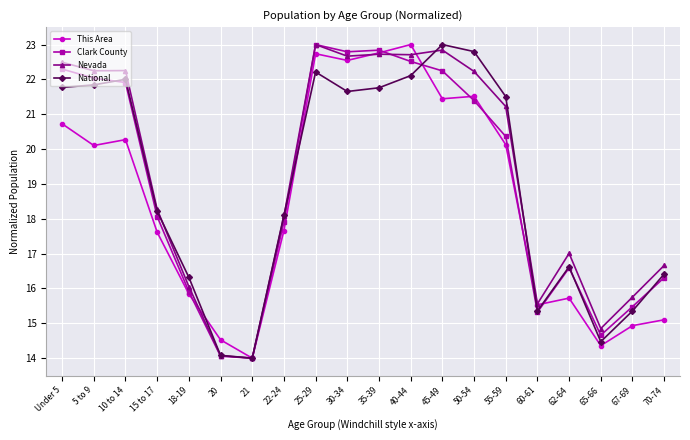

The value of This Area at 45-49 is 21.4. True or false?

True